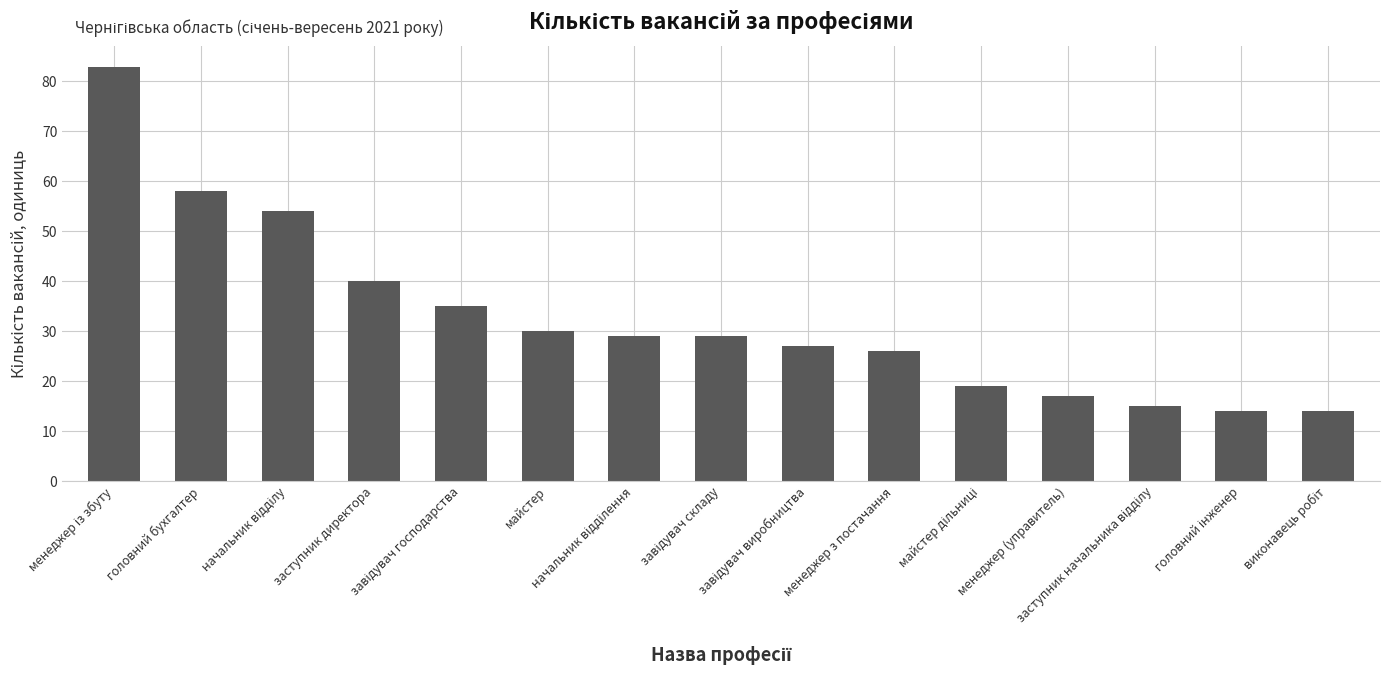

What is the smallest value displayed?

14